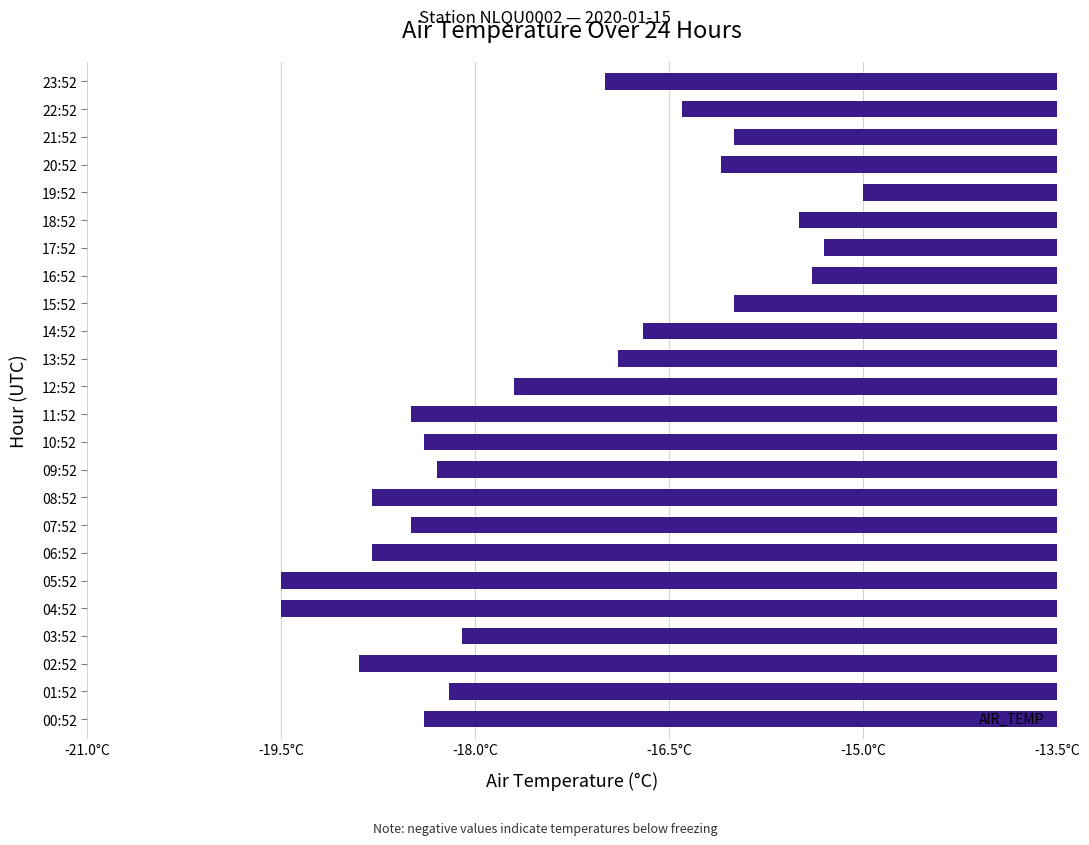

Are the bars horizontal?

Yes